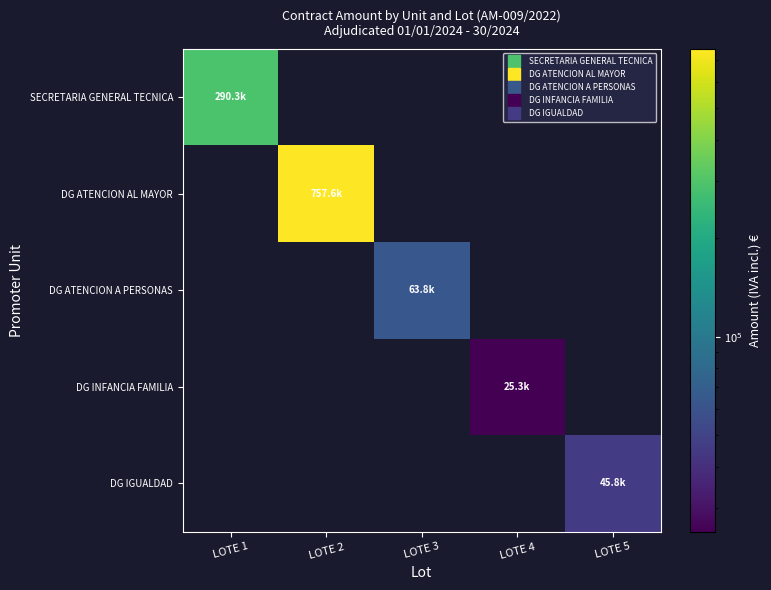

Count the number of data series in this chart.

5